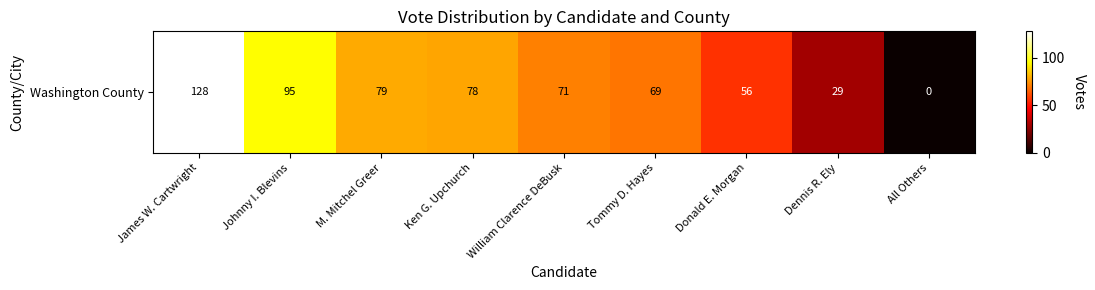

Reading left to right, transcribe all the data shown in this chart.

James W. Cartwright=128	Johnny I. Blevins=95	M. Mitchel Greer=79	Ken G. Upchurch=78	William Clarence DeBusk=71	Tommy D. Hayes=69	Donald E. Morgan=56	Dennis R. Ely=29	All Others=0